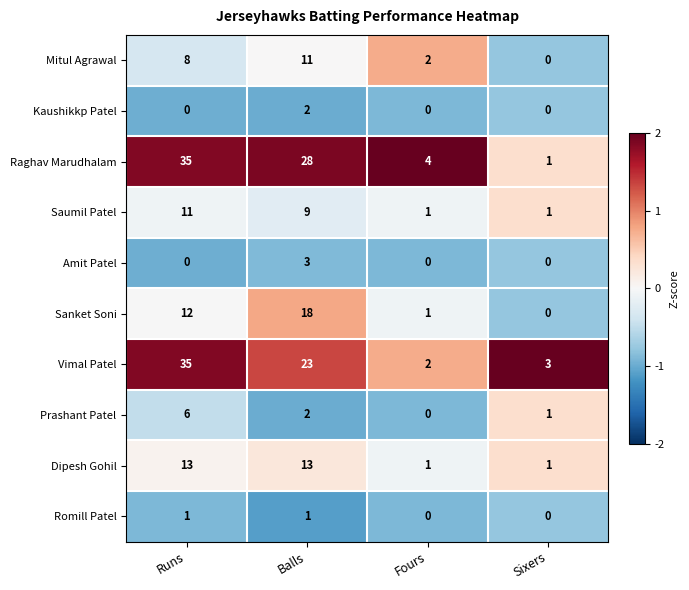

What is the spread (max minus min) of values at Sixers?

3